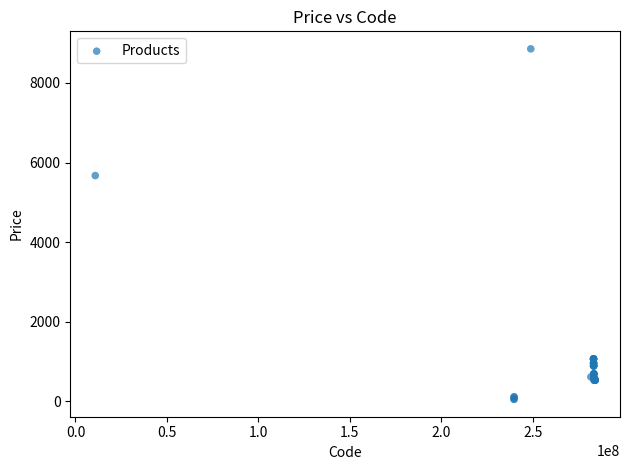

What Y value in the scatter plot is closest to 4456?

5673.8